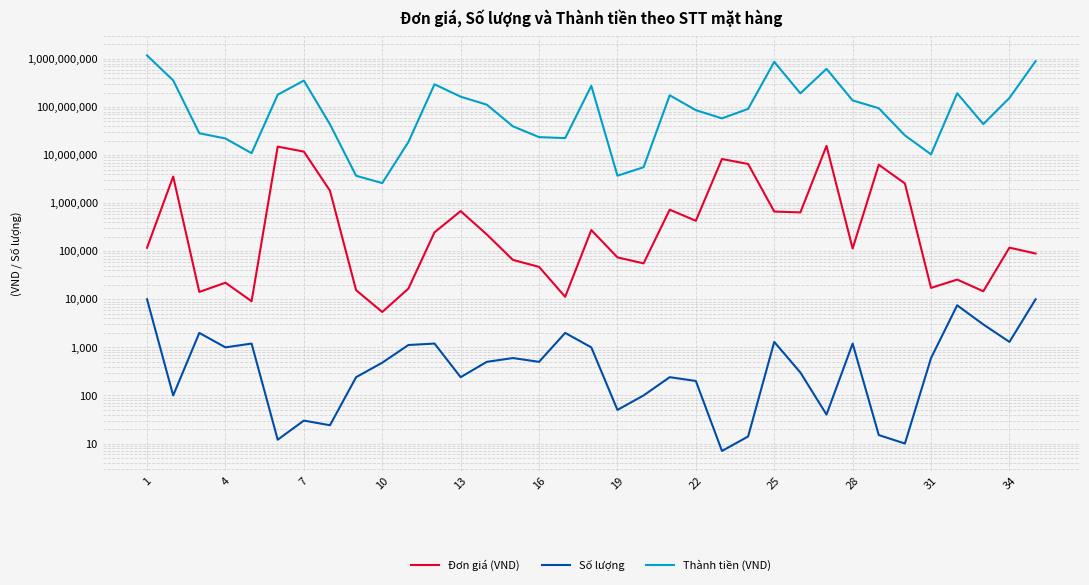

True or false: Đơn giá (VND) and Thành tiền (VND) intersect in this chart.

False